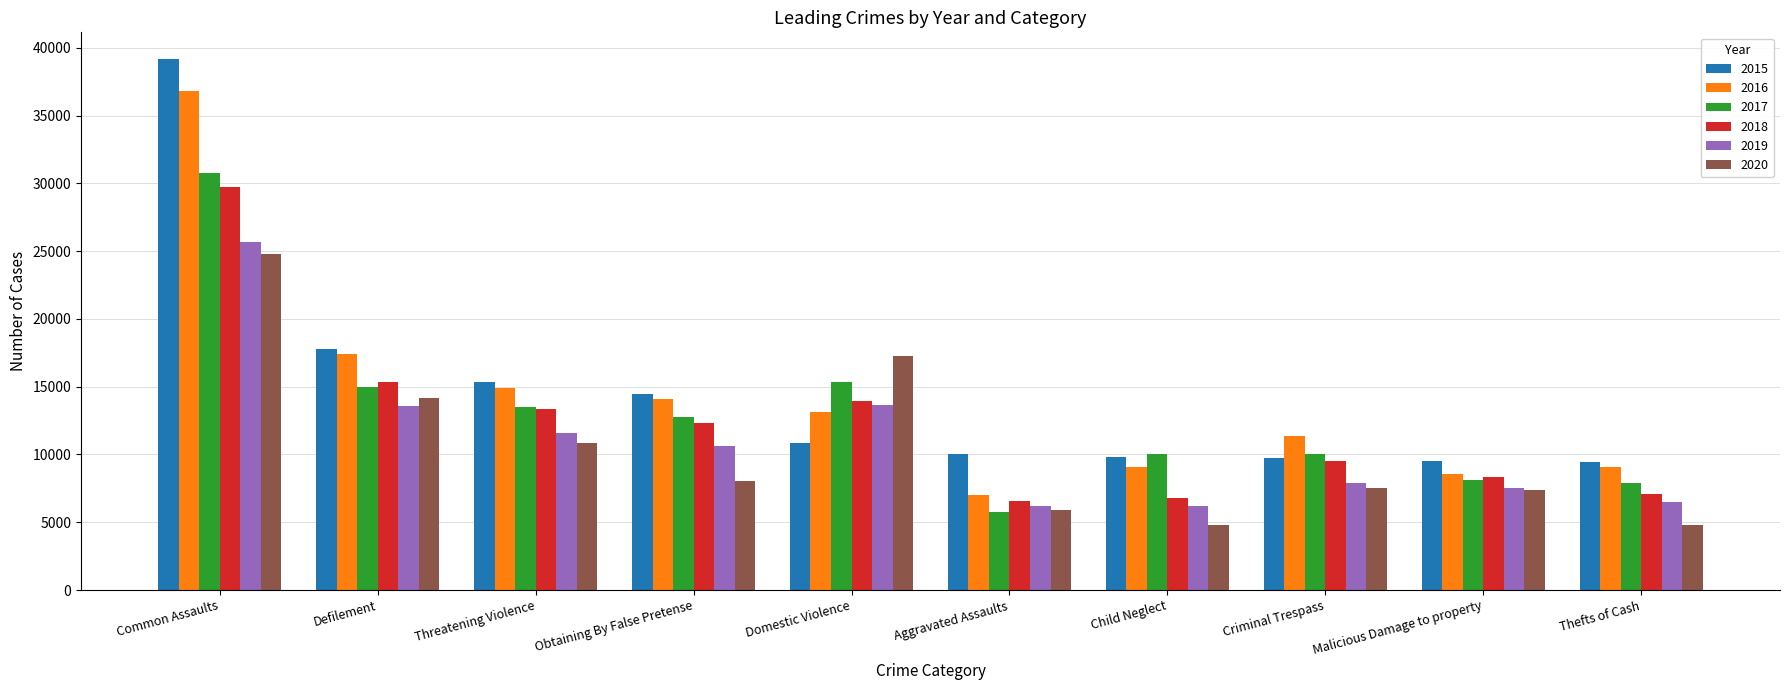

What is the difference between the second highest and second lowest values in the 2016 series?

8835